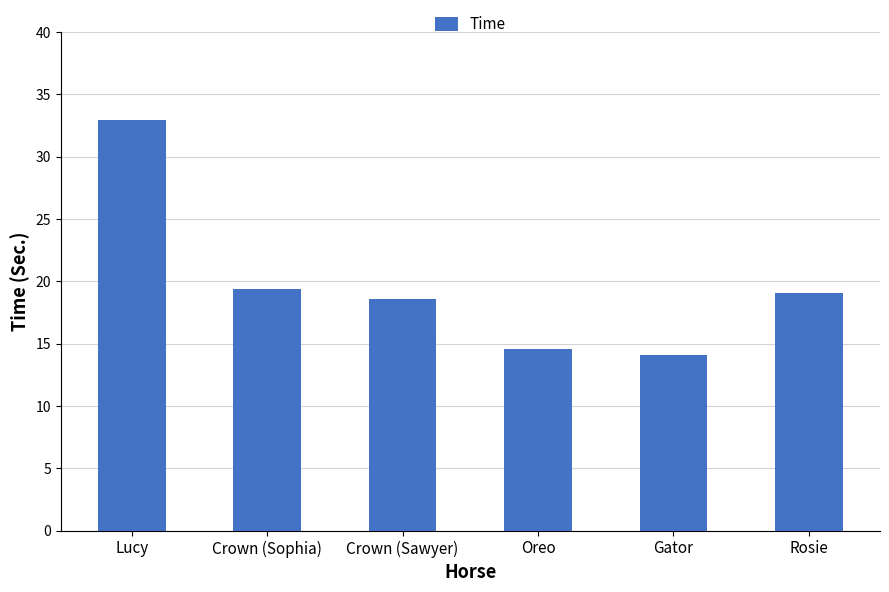

How many categories are shown in the chart?

6